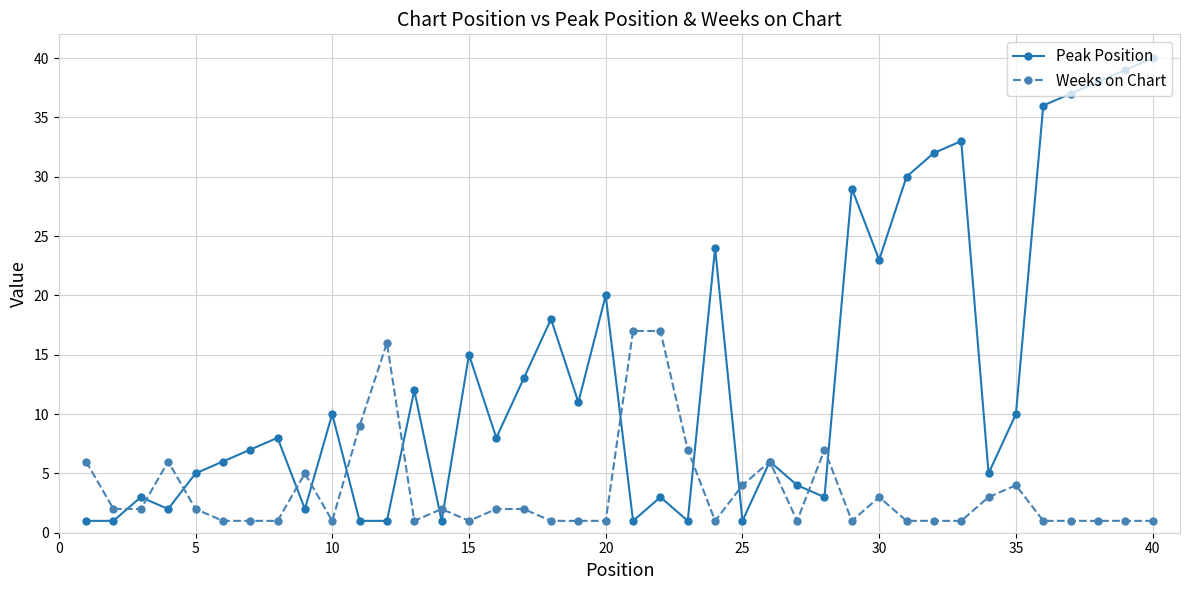

At how many categories does at least one series exceed 34?

5